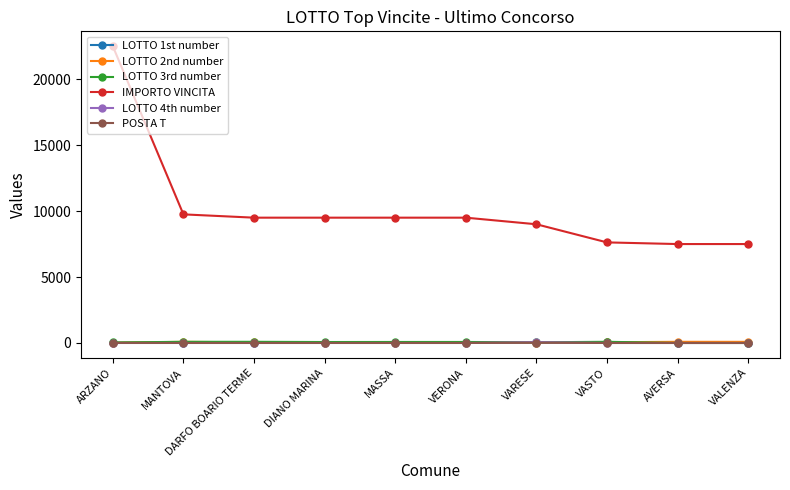

The value of IMPORTO VINCITA at MANTOVA is 13980.4. True or false?

False